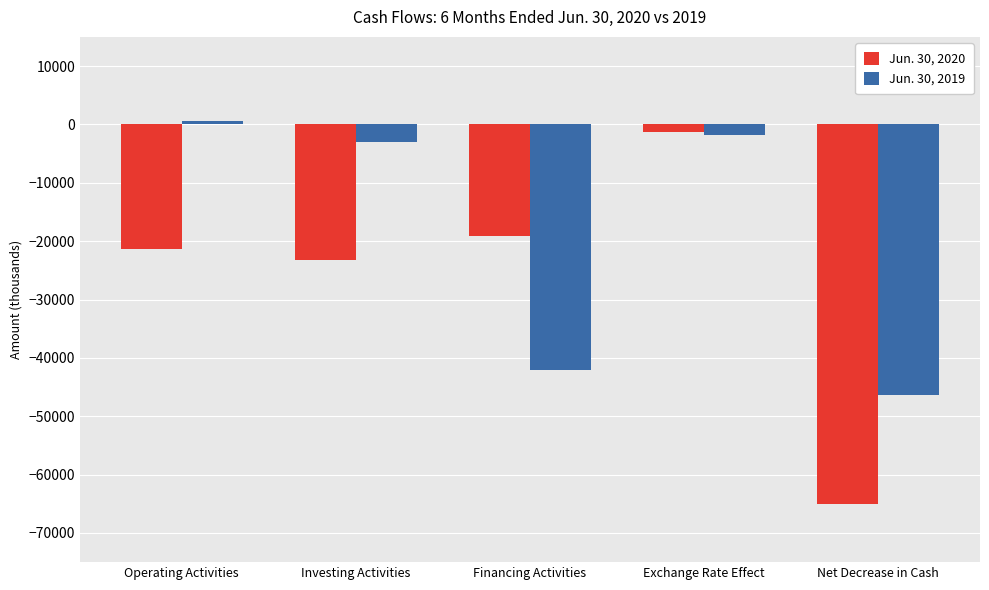

At which category does the chart reach its minimum across all series?

Net Decrease in Cash